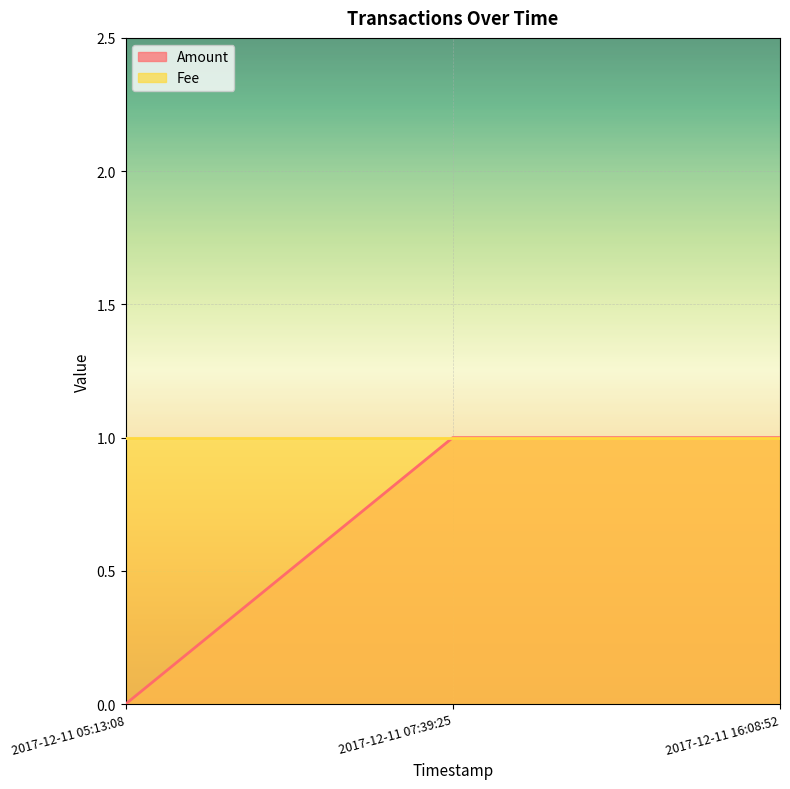

What is the label of the 2nd point from the left?

2017-12-11 07:39:25